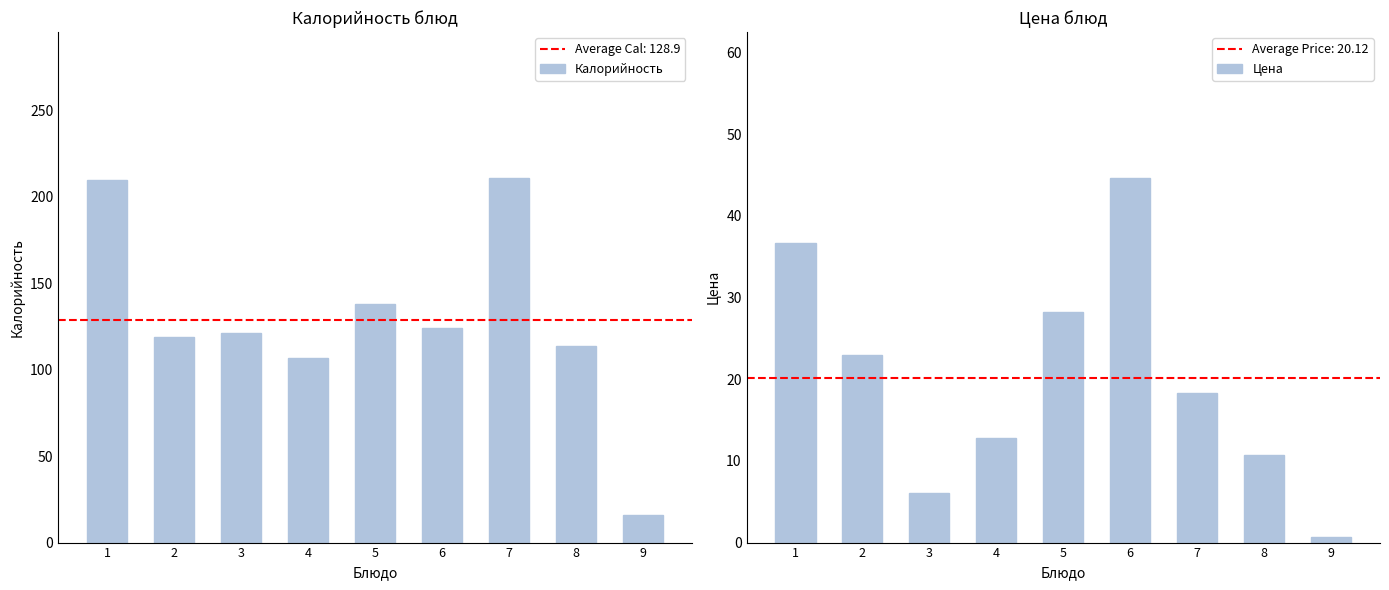

Which label corresponds to the smallest value in the chart?

9